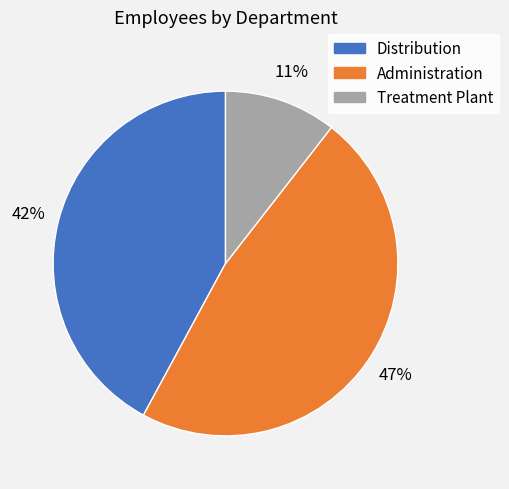

Do Treatment Plant and Administration together represent more than half of the pie?

Yes